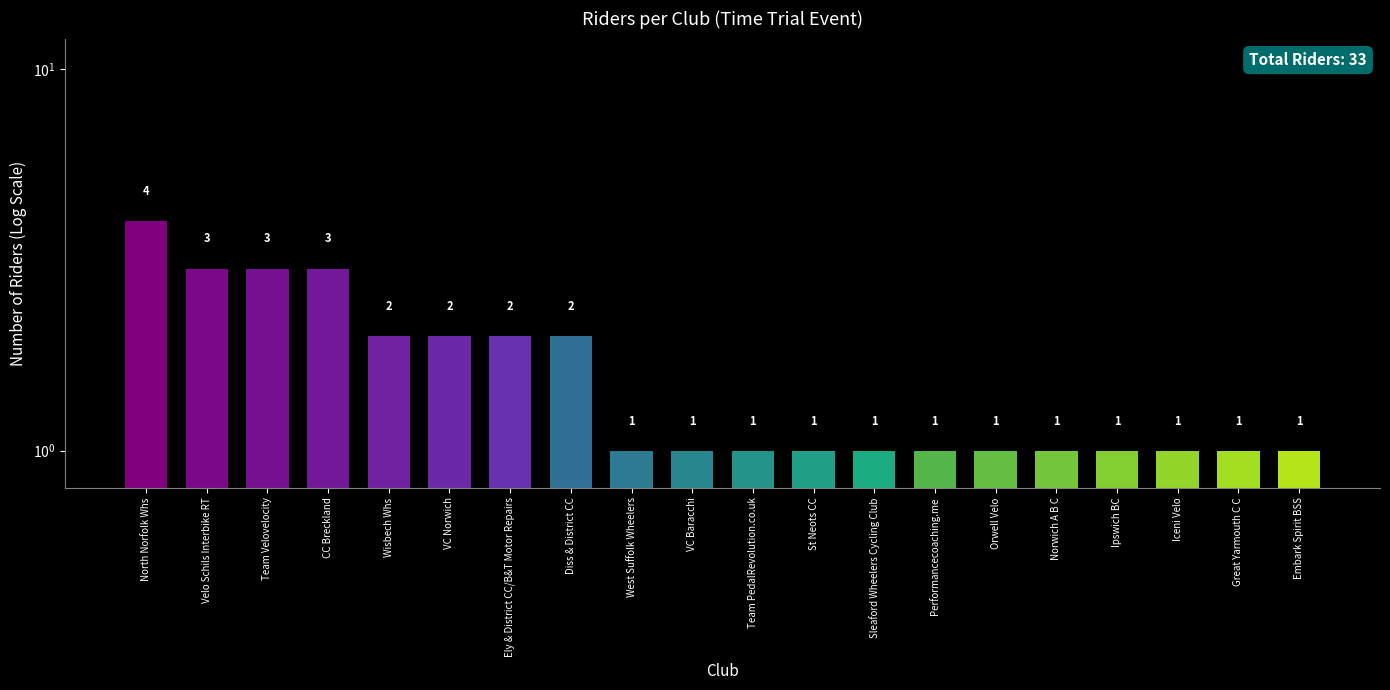

What is the sum of all values?

33